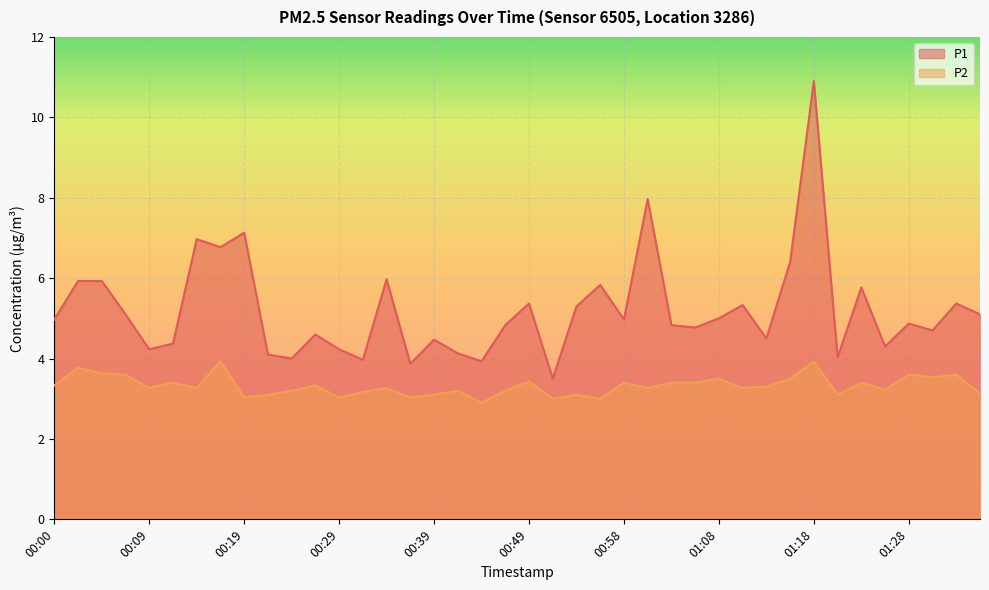

Which series has the largest total across all categories?

P1